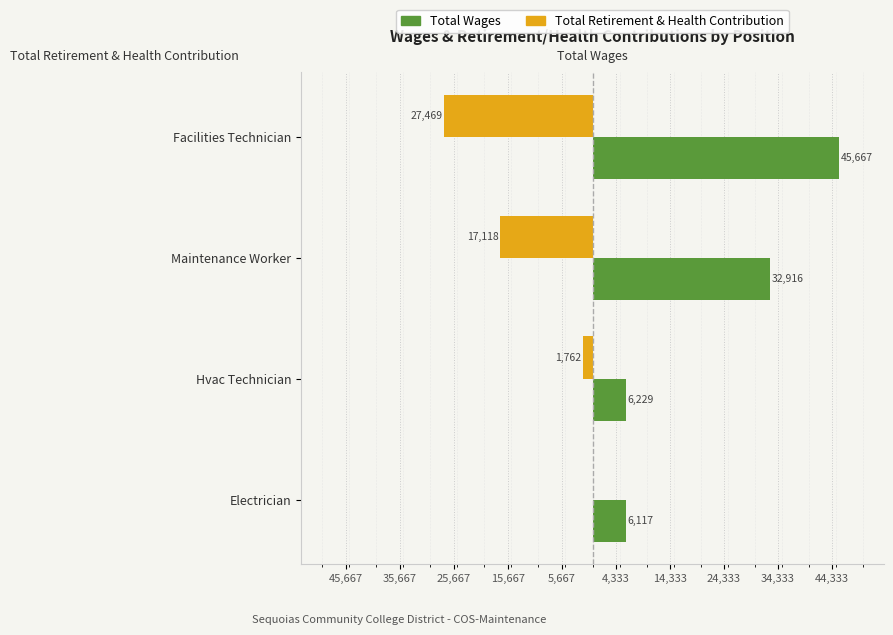

What are all the series names shown in the legend?

Total Wages, Total Retirement & Health Contribution